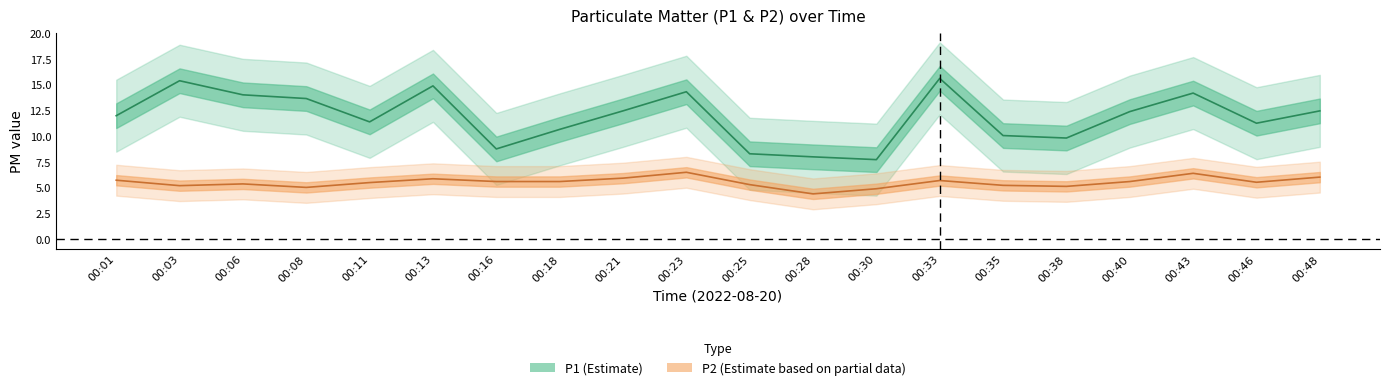

True or false: P2 has a value of 5.7 at 00:33.

True